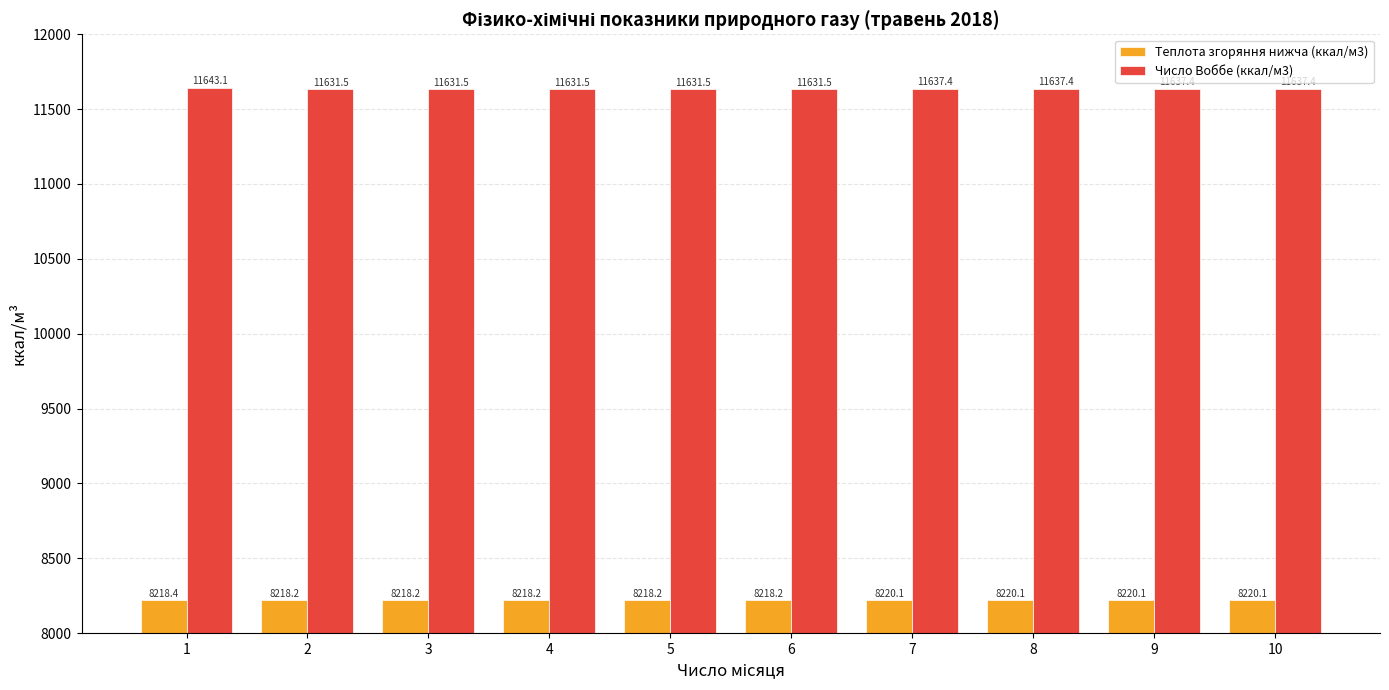

Reading left to right, extract all data points from this chart.

Теплота згоряння нижча (ккал/м3): 1=8218.4	2=8218.2	3=8218.2	4=8218.2	5=8218.2	6=8218.2	7=8220.1	8=8220.1	9=8220.1	10=8220.1
Число Воббе (ккал/м3): 1=11643.1	2=11631.5	3=11631.5	4=11631.5	5=11631.5	6=11631.5	7=11637.4	8=11637.4	9=11637.4	10=11637.4